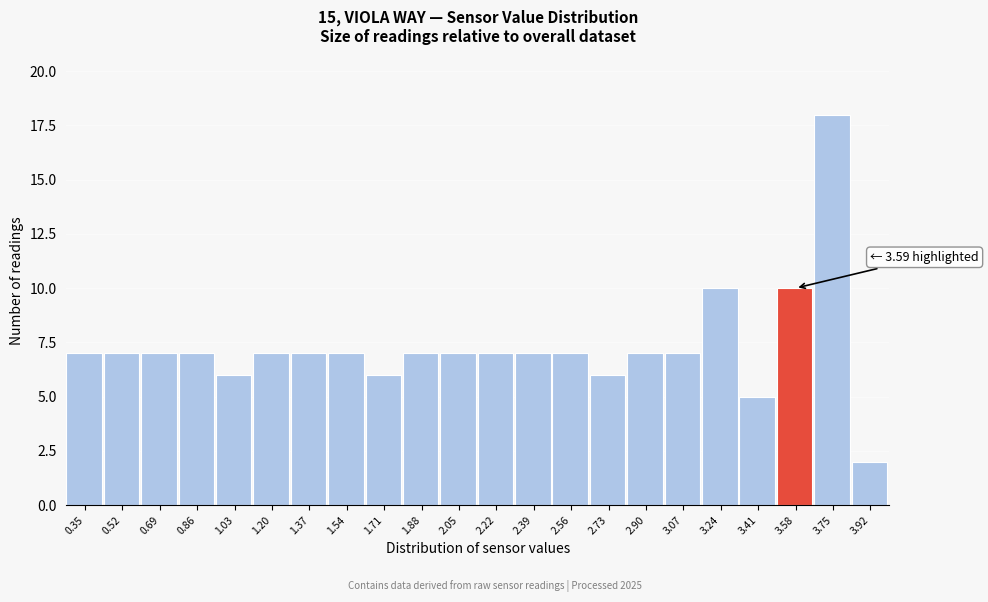

Reading left to right, what are all the values shown in this chart?

7	7	7	7	6	7	7	7	6	7	7	7	7	7	6	7	7	10	5	10	18	2